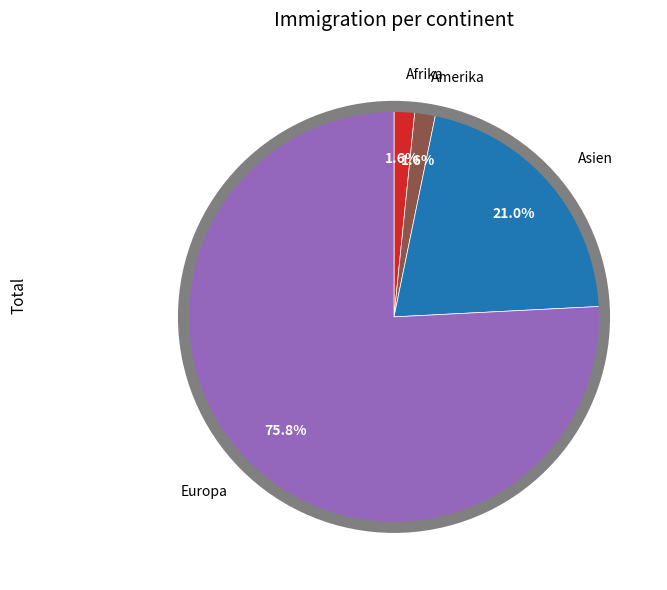

Does any single category account for the majority?

Yes